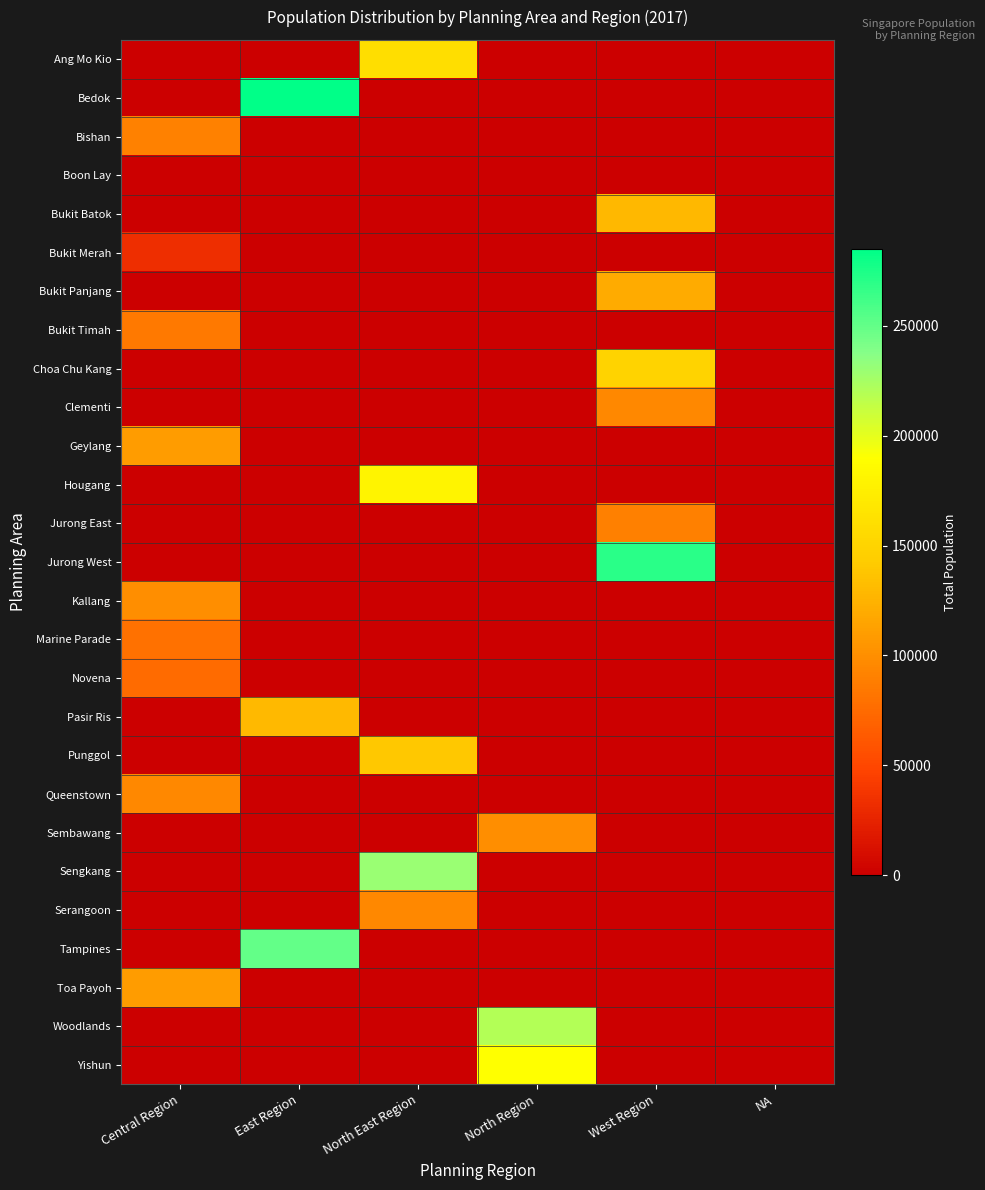

What is the difference between the highest and lowest values at NA?

50